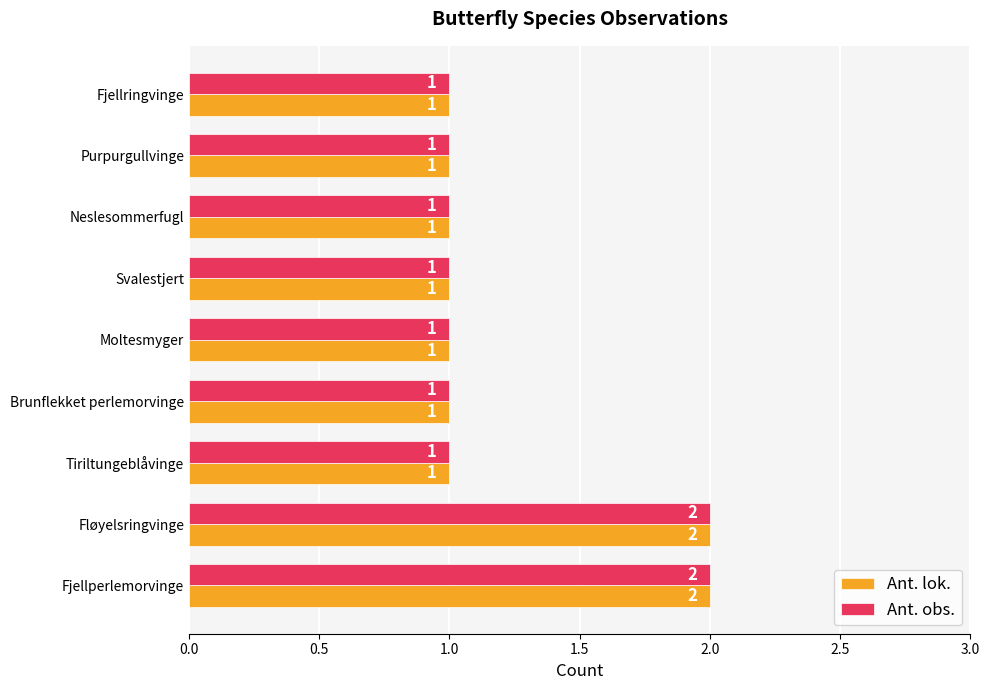

True or false: Ant. lok. has a value of 1 at Svalestjert.

True